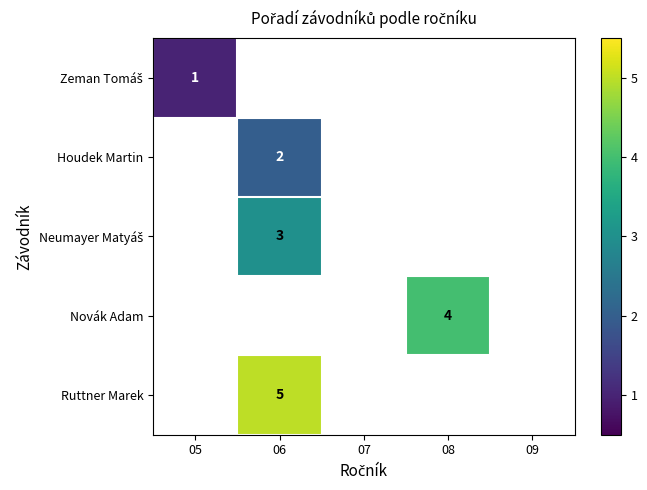

Which series has the widest spread of values?

Zeman Tomáš